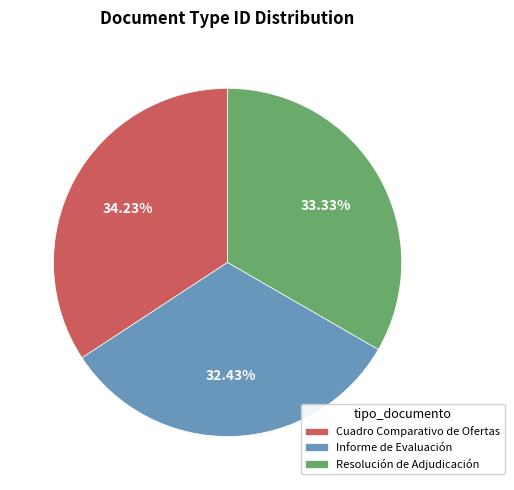

To the nearest percent, what is the combined percentage of Cuadro Comparativo de Ofertas and Resolución de Adjudicación?

68%